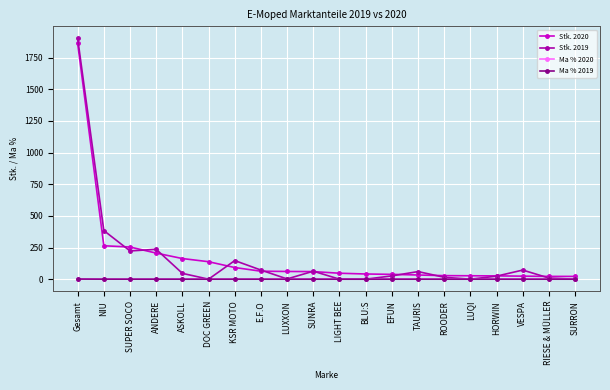

What are all the series names shown in the legend?

Stk. 2020, Stk. 2019, Ma % 2020, Ma % 2019